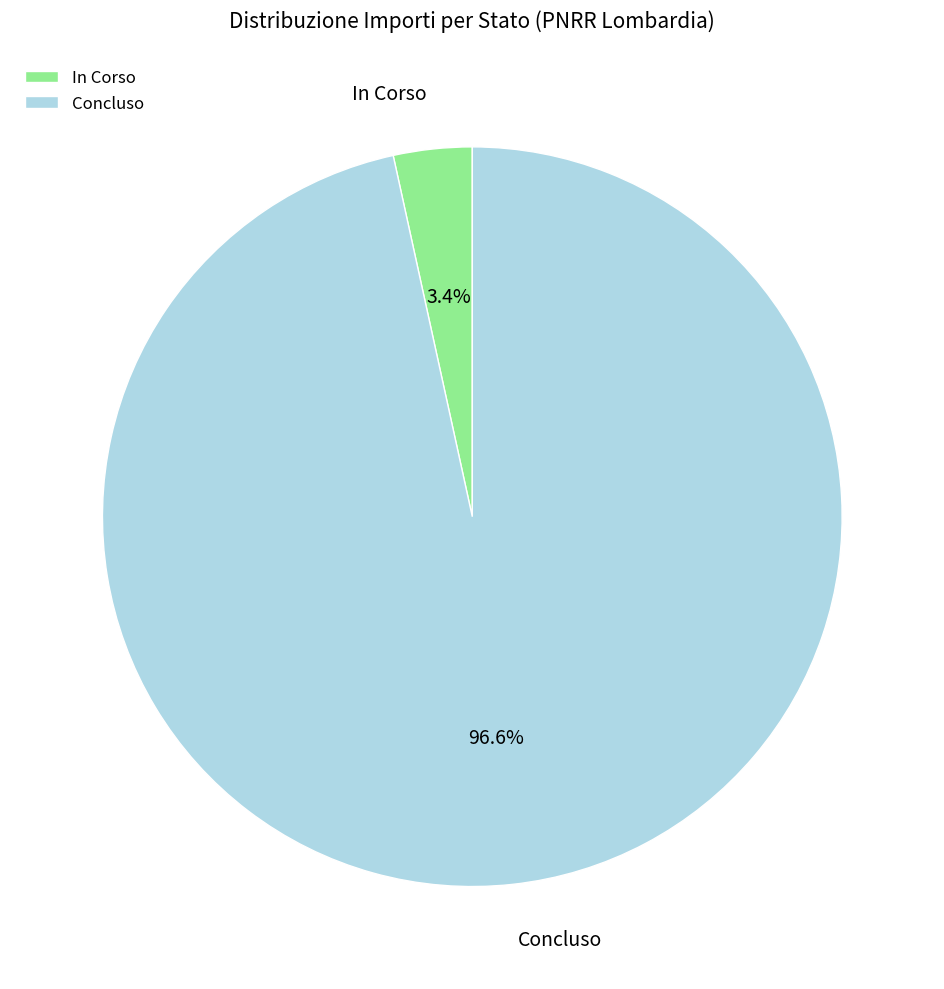

Do Concluso and In Corso together represent more than half of the pie?

Yes